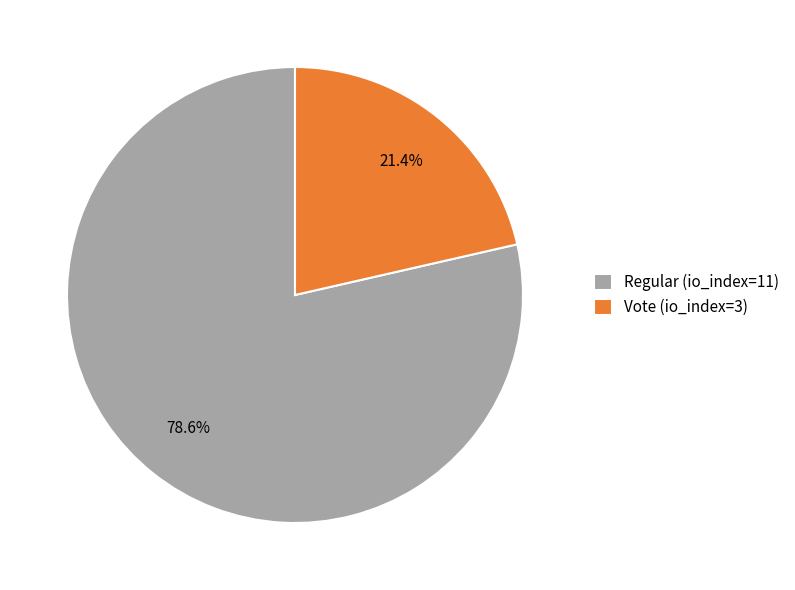

Rank the categories by value from highest to lowest.

Regular (io_index=11), Vote (io_index=3)